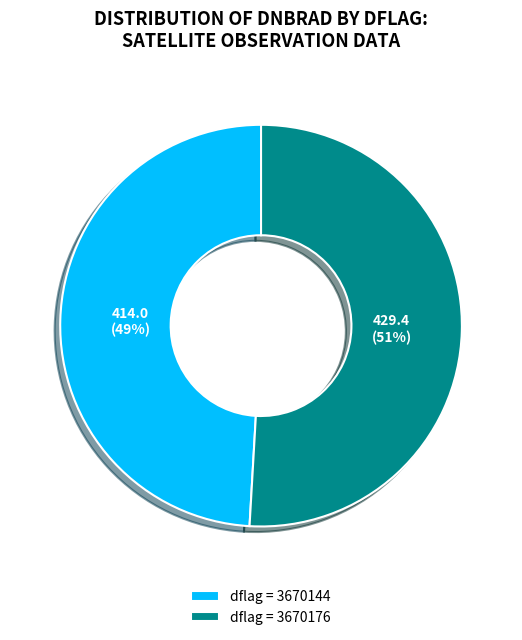

Combined, do dflag = 3670144 and dflag = 3670176 account for over 50%?

Yes